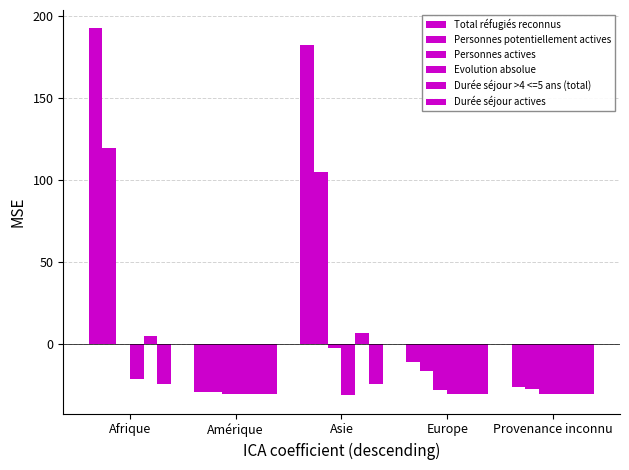

How many series are shown in this chart?

6